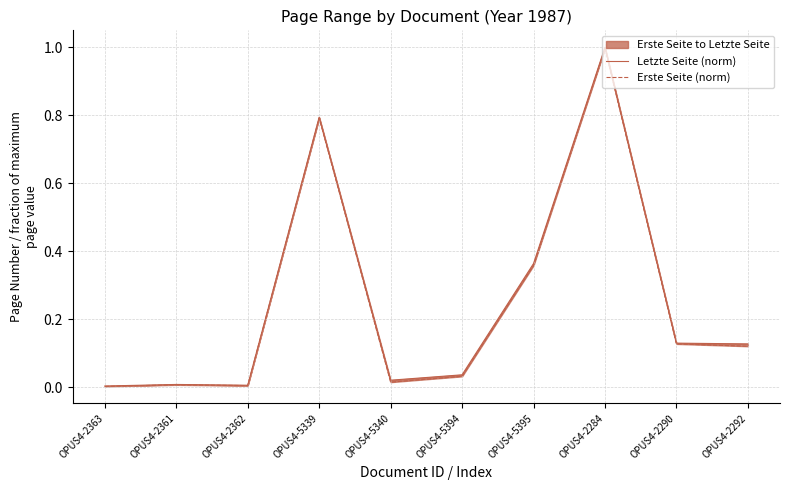

Does the chart display data point markers on the line(s)?

No